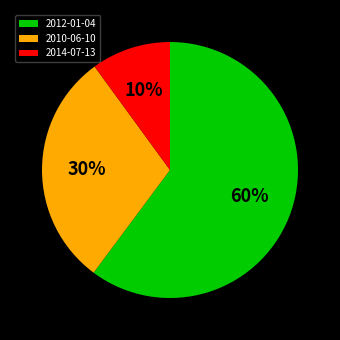

To the nearest percent, what is the difference between the largest and smallest slice percentages?

50%